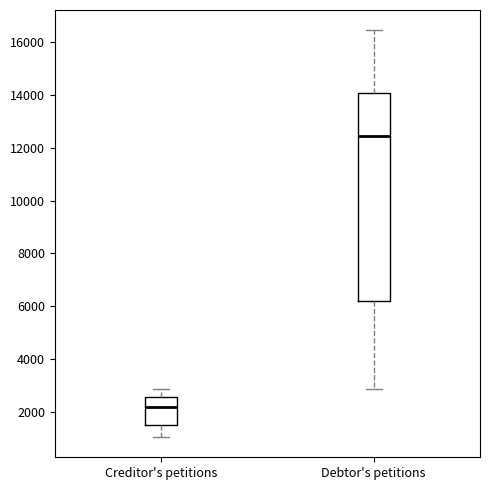

Reading left to right, transcribe this box plot: for each box, give where its median line is, the range the box spans, and where its two whiskers end, as read against the y-axis. The values are not printed on the chart, so give them approximately, as read against the axis.

Creditor's petitions: median 2200, box 1400 to 2600, whiskers 1000 to 2800
Debtor's petitions: median 12400, box 6200 to 14000, whiskers 2800 to 16400